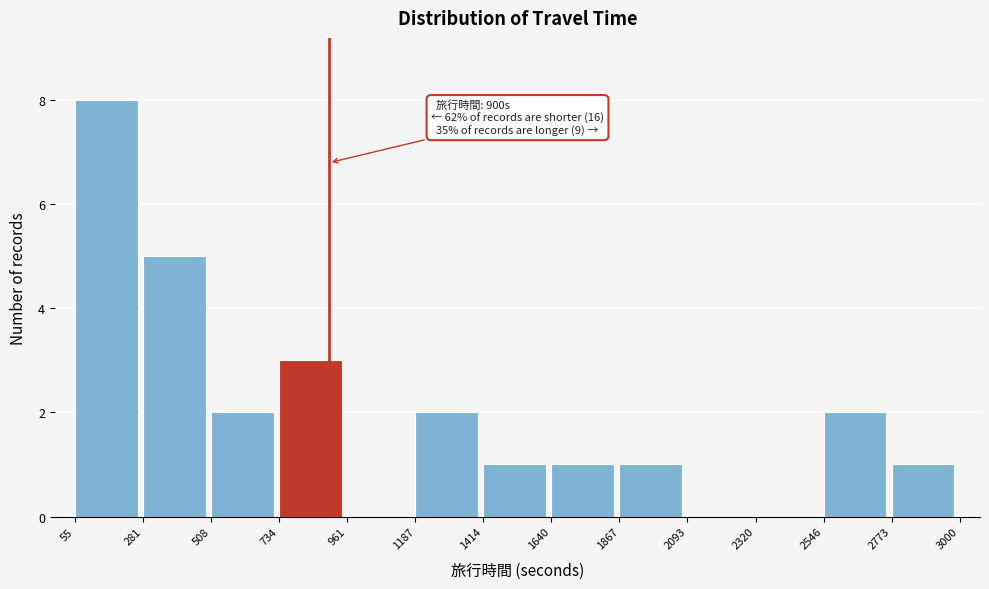

Which range on the x-axis has the tallest bar?

55 to 281